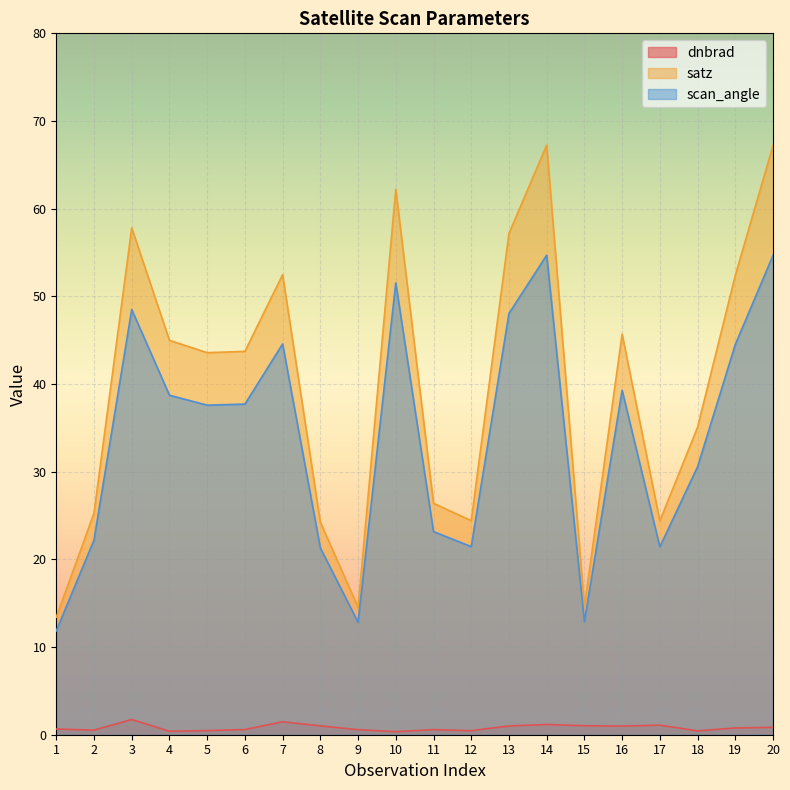

Which series changed the most between 5 and 7?

satz